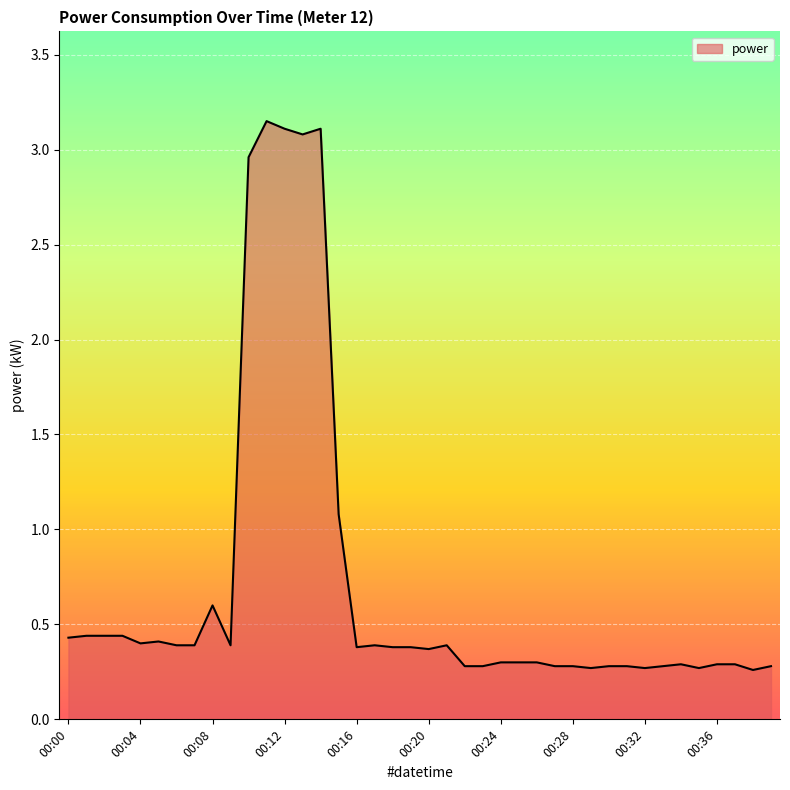

What is the sum of all values?

28.2